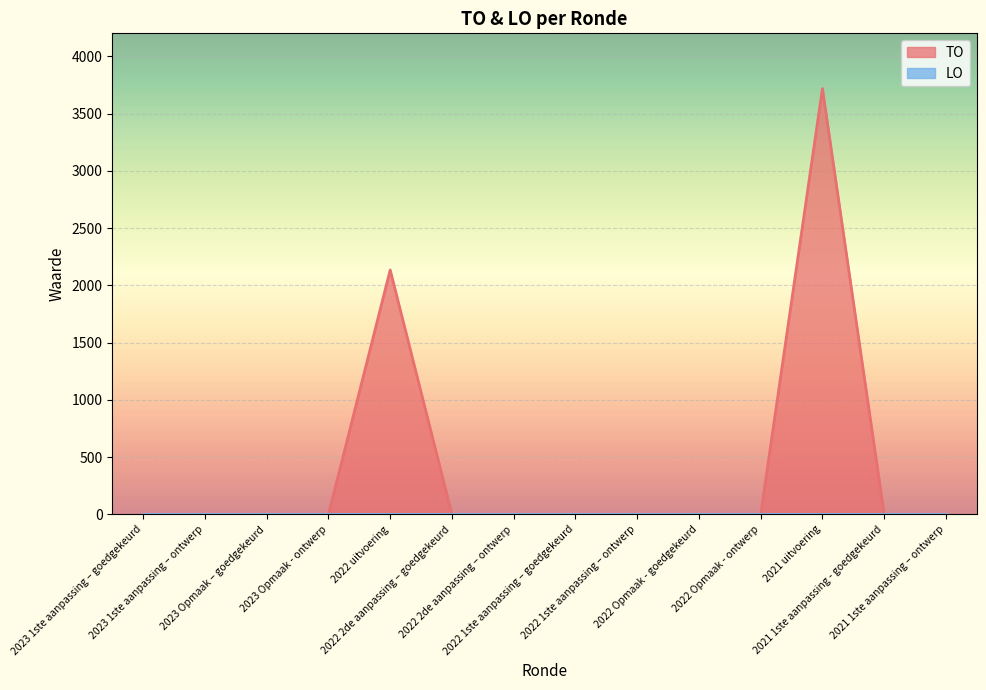

The chart shows a value of 0 at 2022 1ste aanpassing – ontwerp. True or false?

True